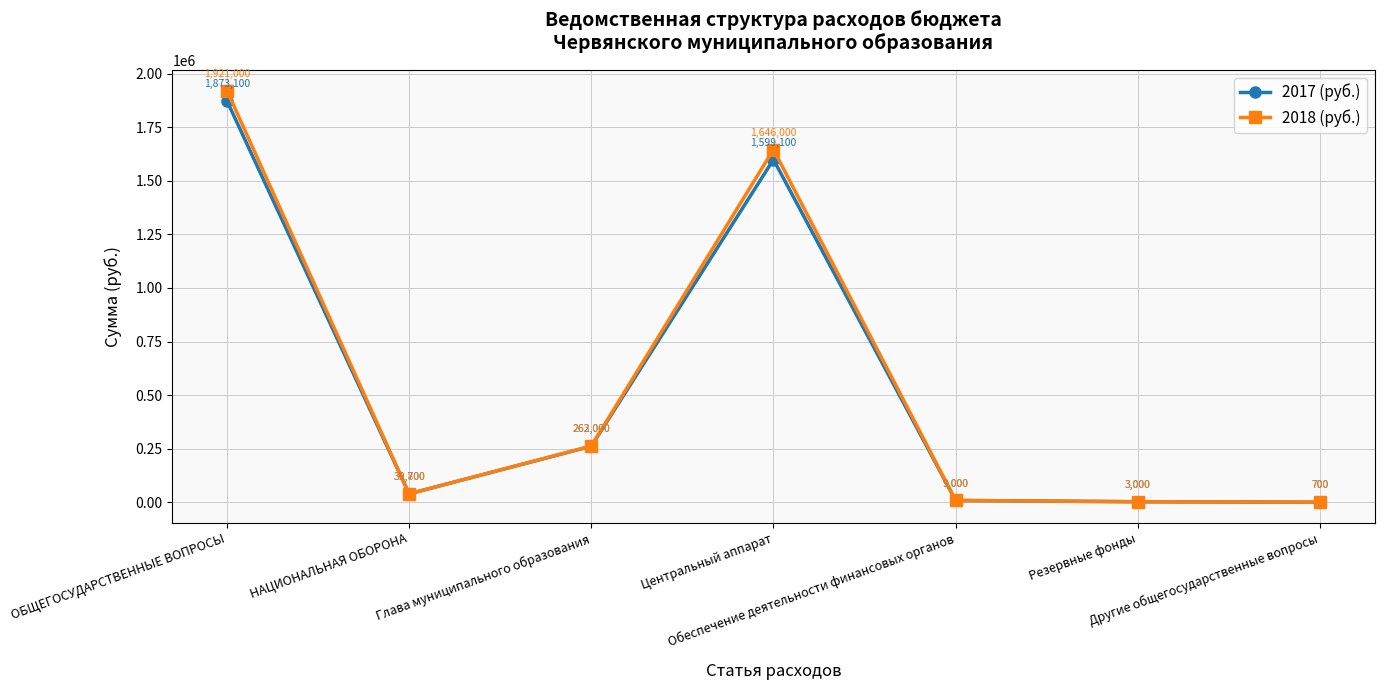

How many series are shown in this chart?

2